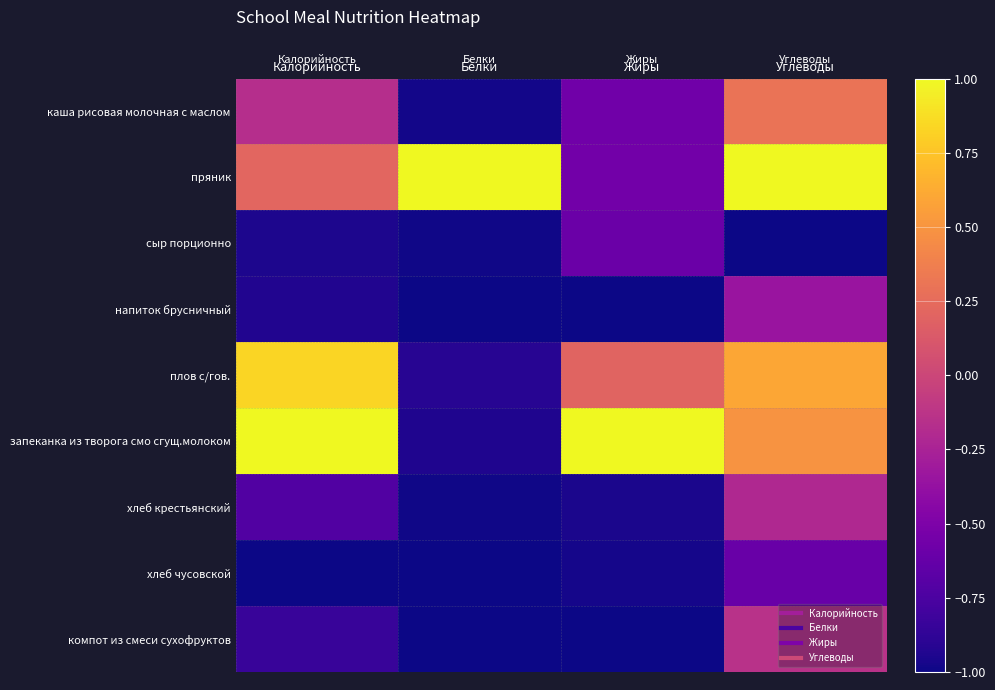

How many categories are shown in the chart?

4